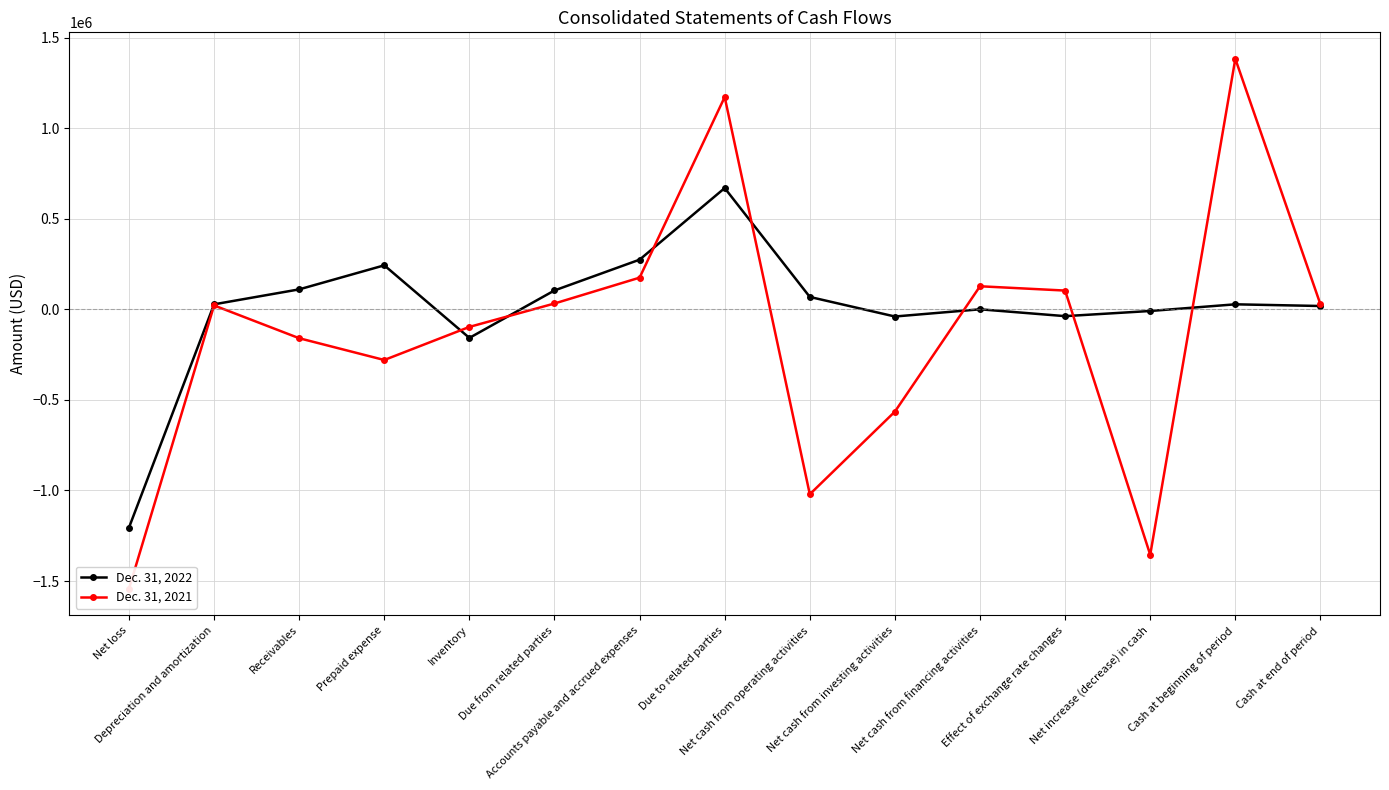

How many interior local valleys does the Dec. 31, 2022 series have?

3